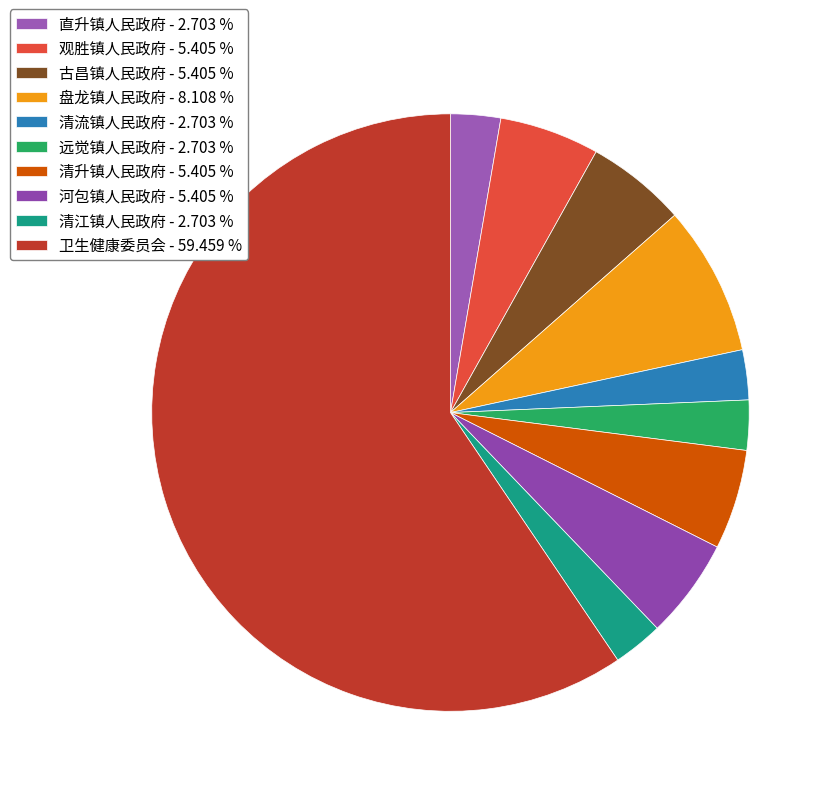

To the nearest percent, what is the combined percentage of 清升镇人民政府 and 直升镇人民政府?

8%